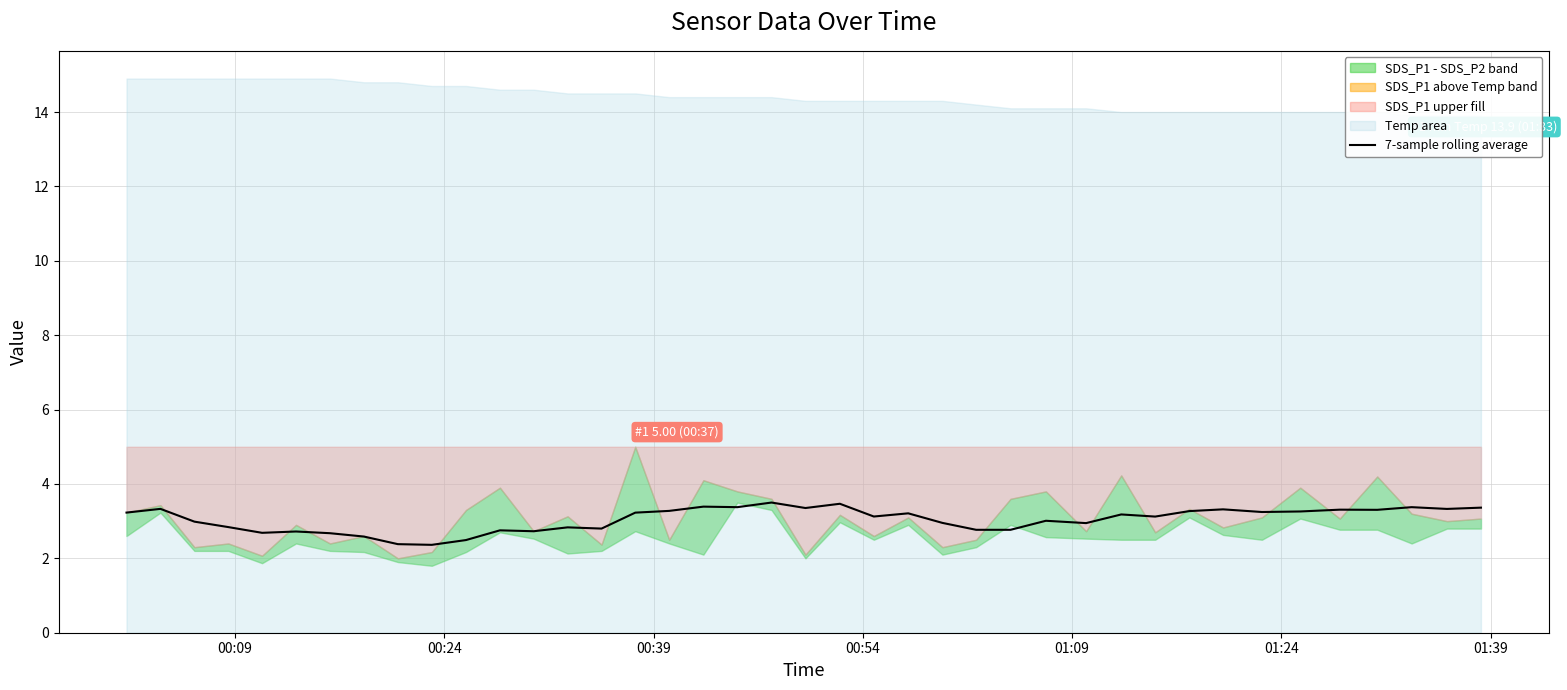

What is the highest value of the 7-sample rolling average series?

3.5